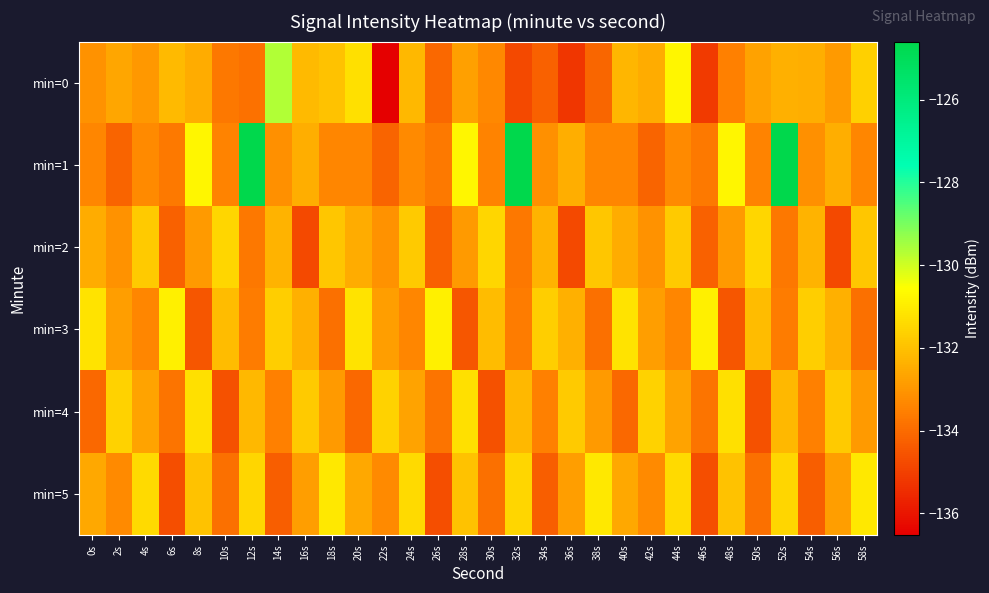

What is the smallest value displayed?

-136.5